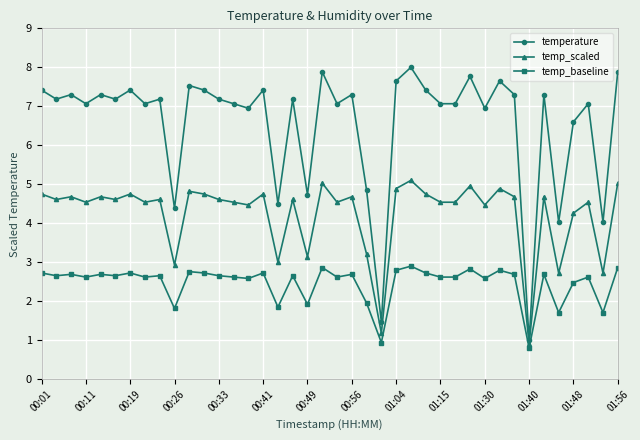

Rank the series by their average value, from highest to lowest.

temperature, temp_scaled, temp_baseline